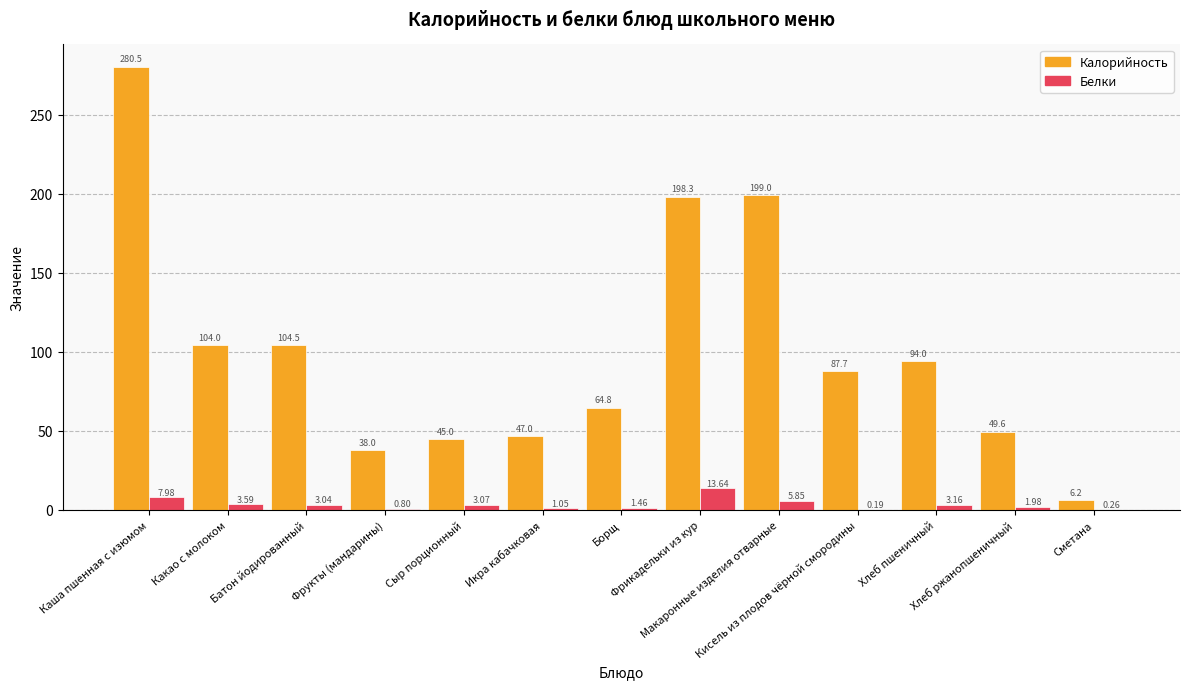

The value of Калорийность at Хлеб ржанопшеничный is 49.6. True or false?

True